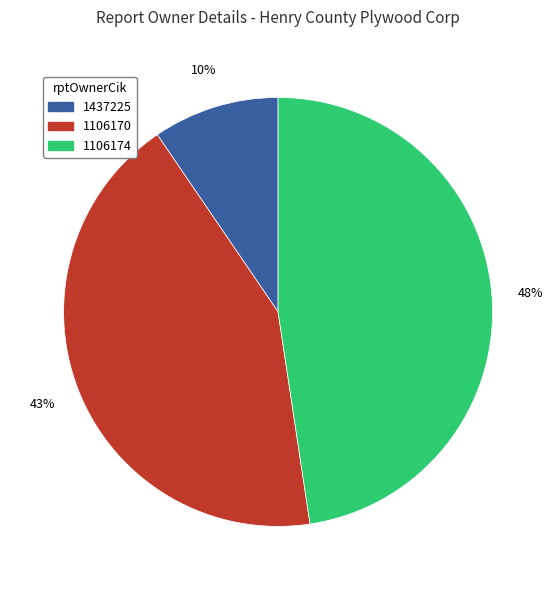

Rank the categories by value from lowest to highest.

1437225, 1106170, 1106174